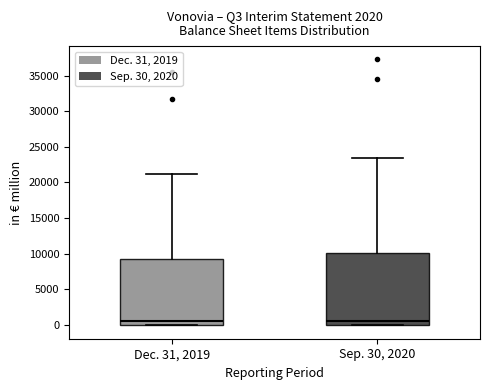

Reading left to right, read every box against the y-axis: the position of its median line, the range the box covers, and the ends of its whiskers. The values are not printed on the chart, so give them approximately, as read against the axis.

Dec. 31, 2019: median 500, box 0 to 9500, whiskers 0 to 21000
Sep. 30, 2020: median 500, box 0 to 10000, whiskers 0 to 23500